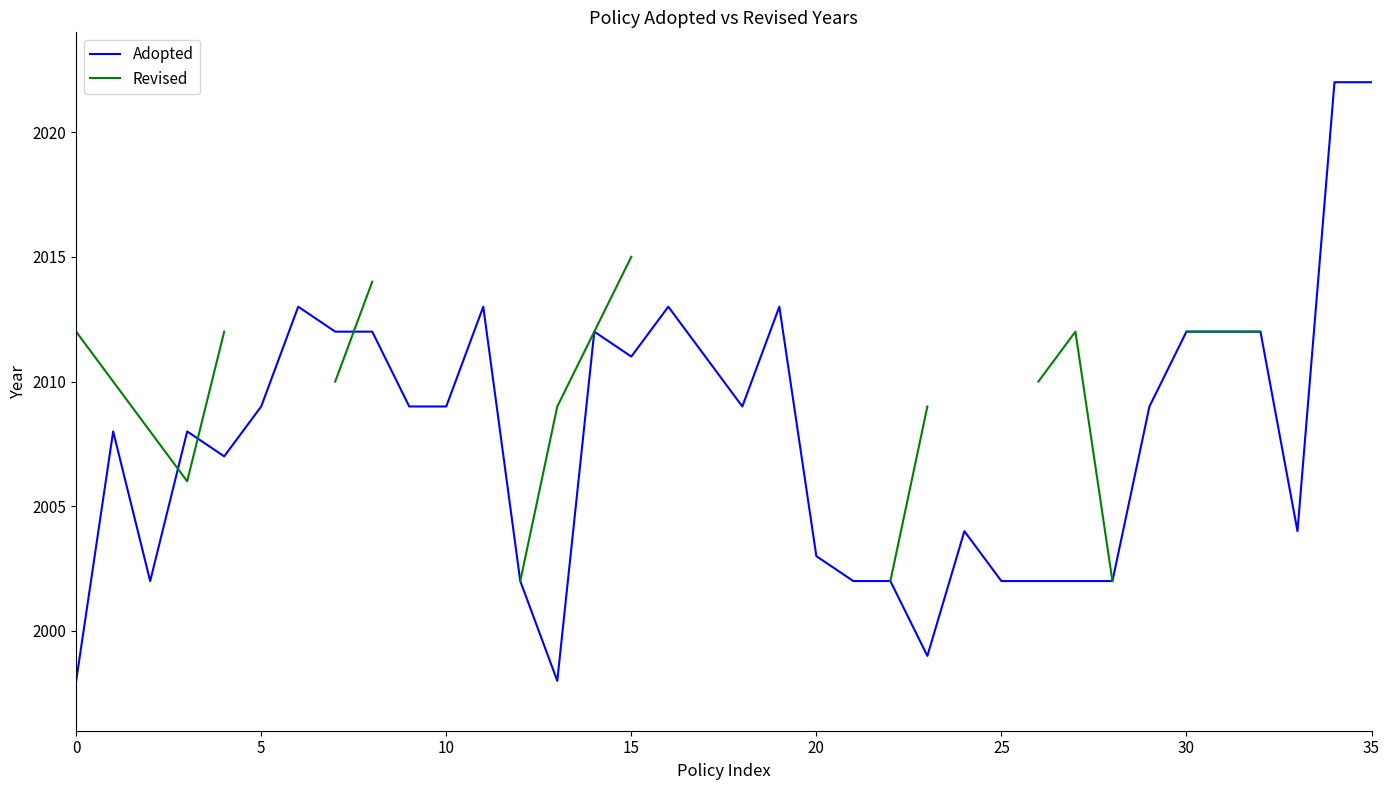

Is the value of Revised at 23 greater than the value of Adopted at 19?

No